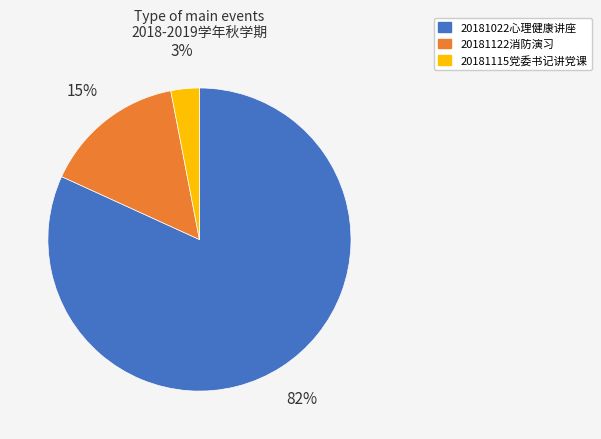

Which has a higher value, 20181122消防演习 or 20181022心理健康讲座?

20181022心理健康讲座